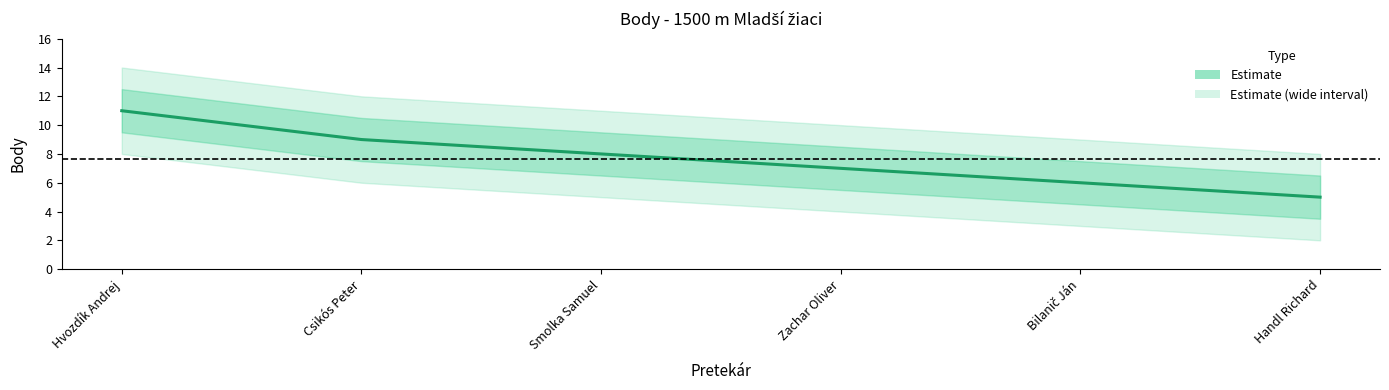

List the labels in order of value, smallest first.

Handl Richard, Bilanič Ján, Zachar Oliver, Smolka Samuel, Csikós Peter, Hvozdík Andrej